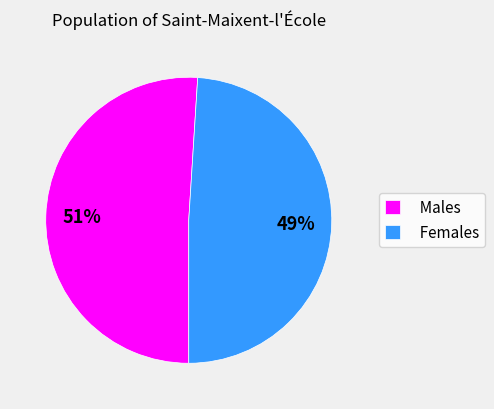

Is the sum of Males and Females greater than half?

Yes